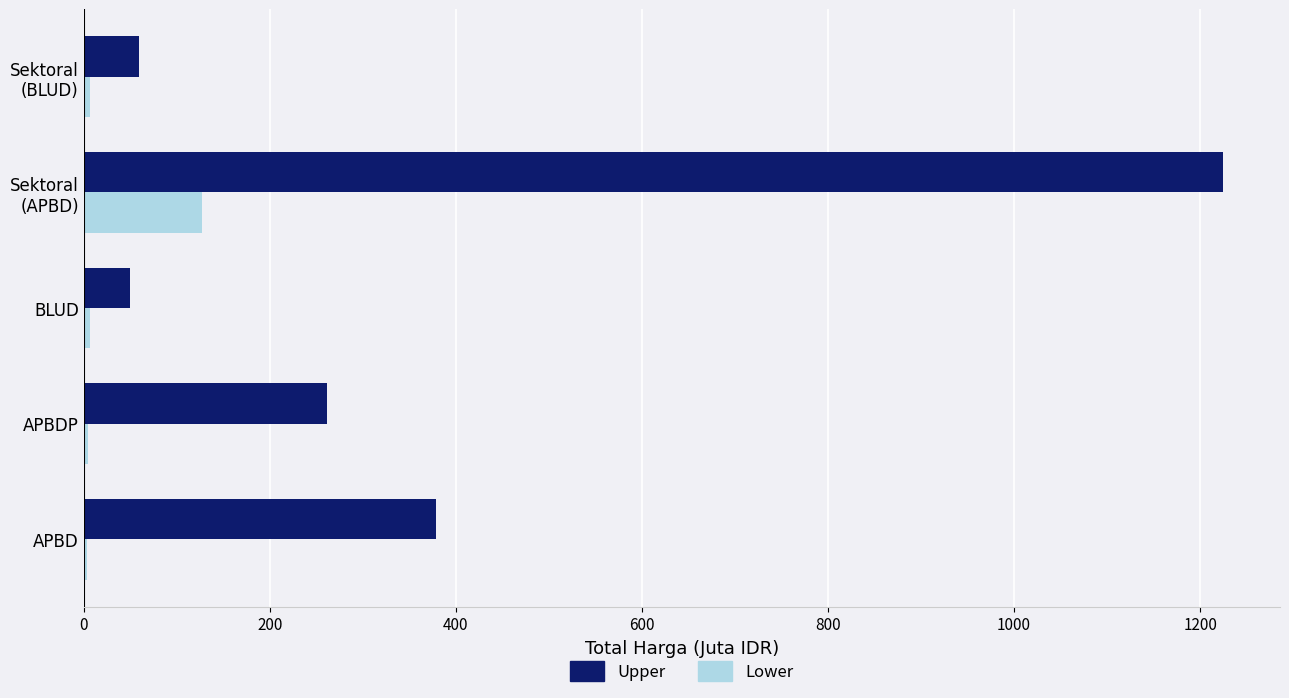

Which series has the widest spread of values?

Upper